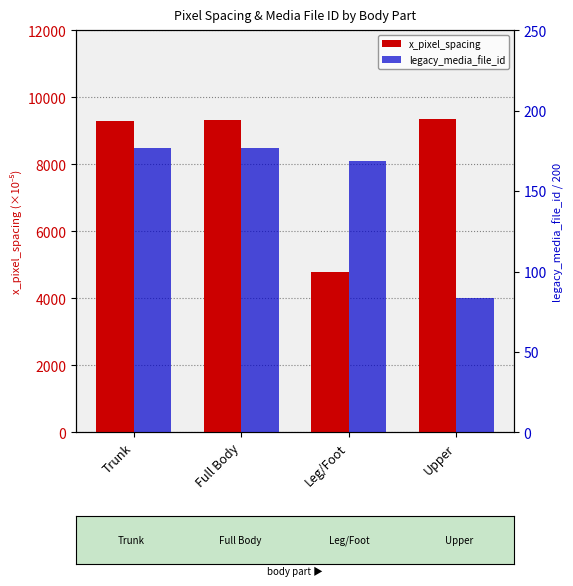

Rank the series by their maximum value, from highest to lowest.

x_pixel_spacing, legacy_media_file_id